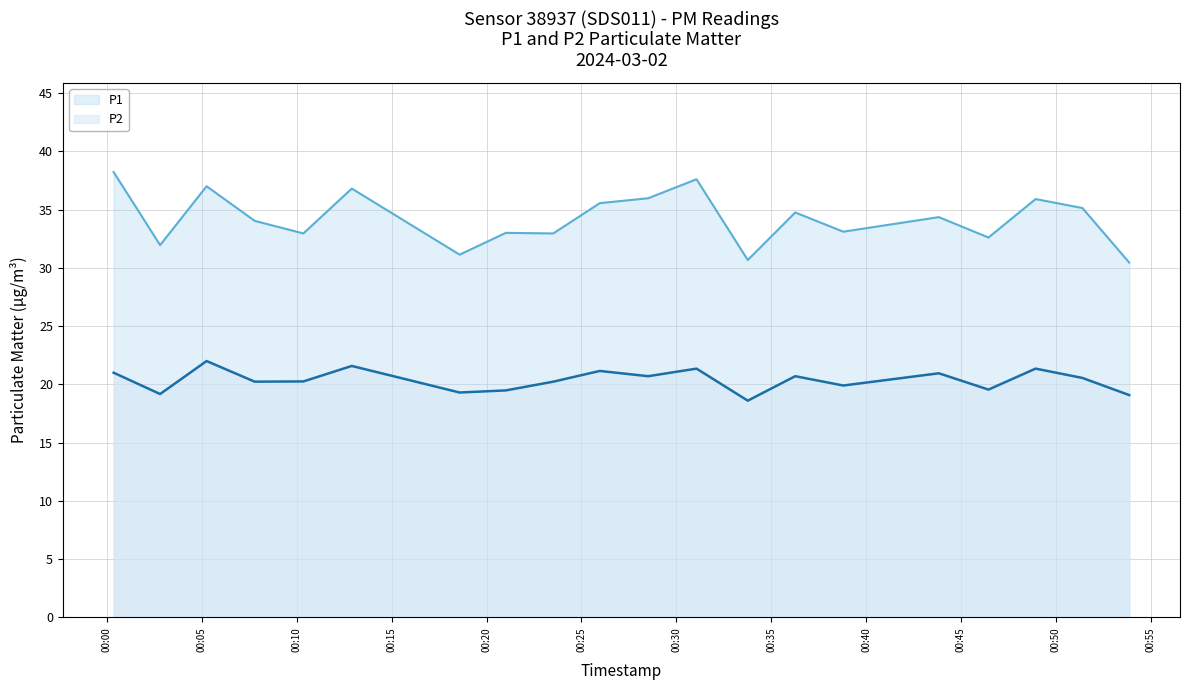

What is the difference between the maximum and minimum values in the P2 series?

3.4